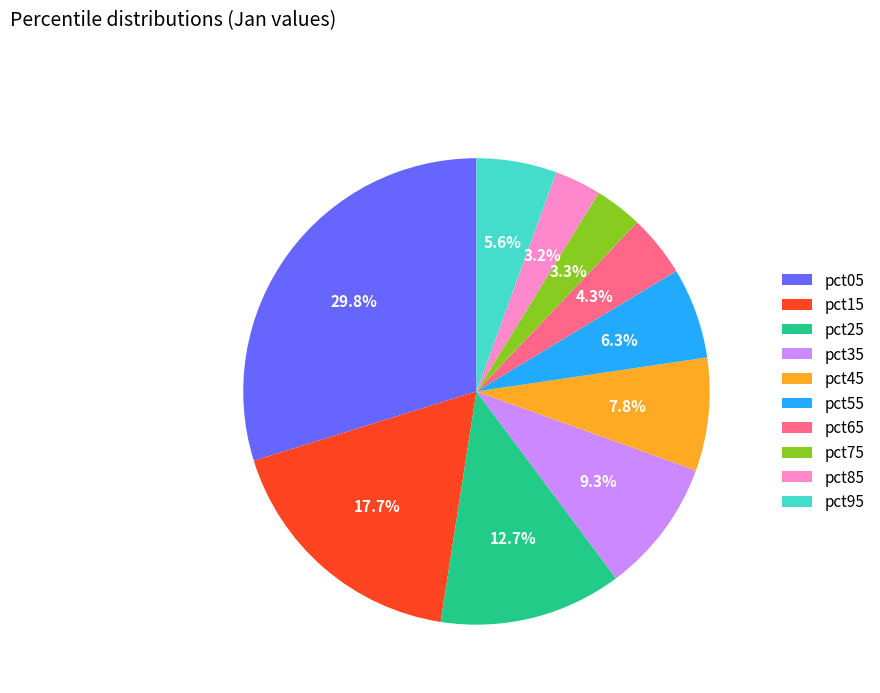

The pct65 slice represents 4% of the pie. True or false?

True